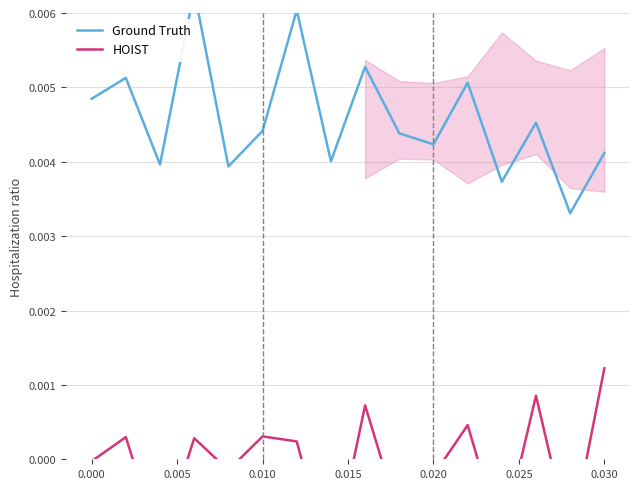

How many series are shown in this chart?

2